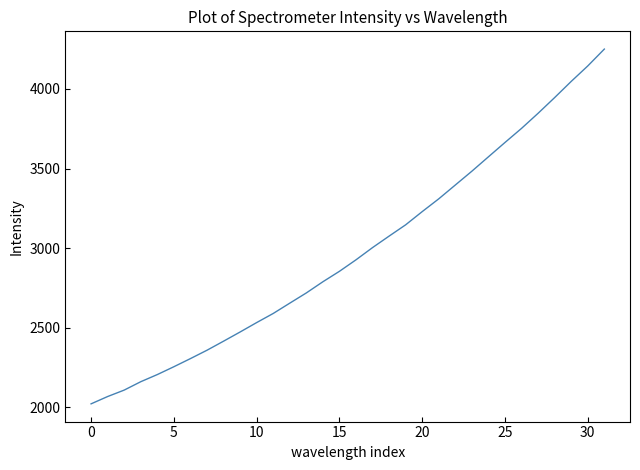

What is the smallest value displayed?

2020.9